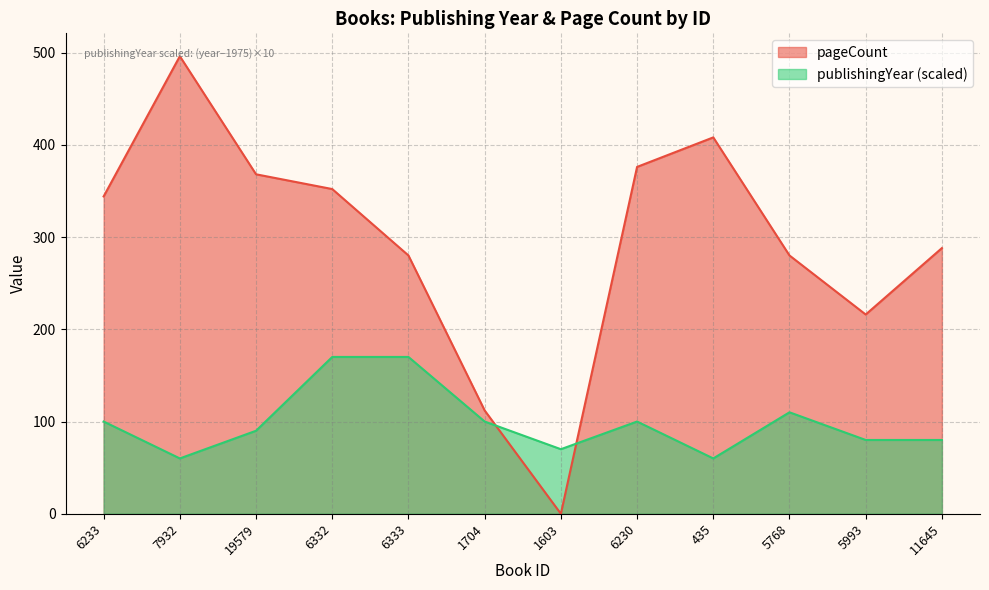

How many lines are shown in the chart?

2